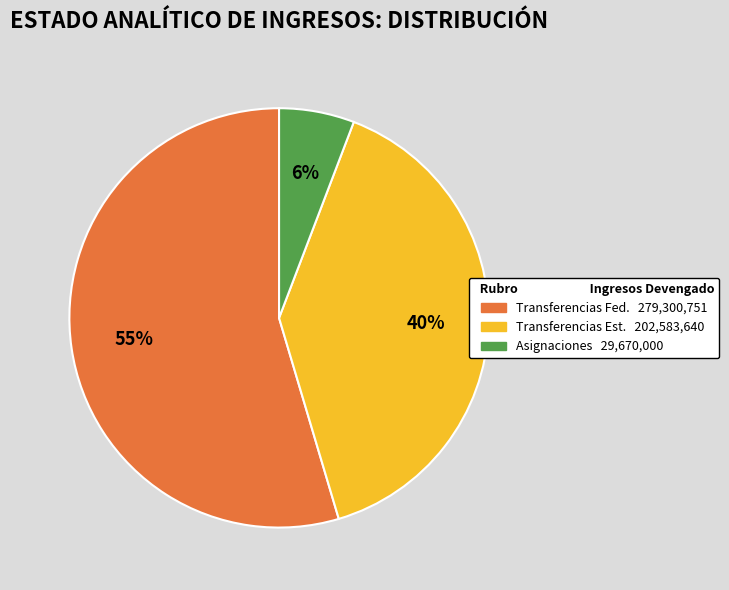

Is there a majority slice in this chart?

Yes